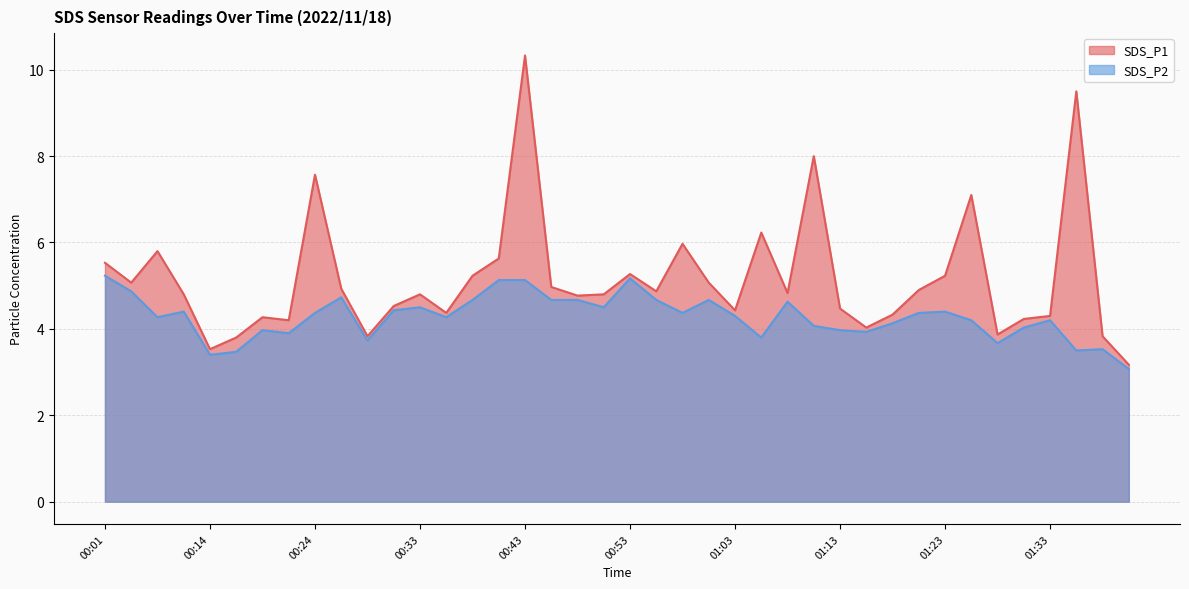

The value of SDS_P1 at 00:48 is 4.8. True or false?

True